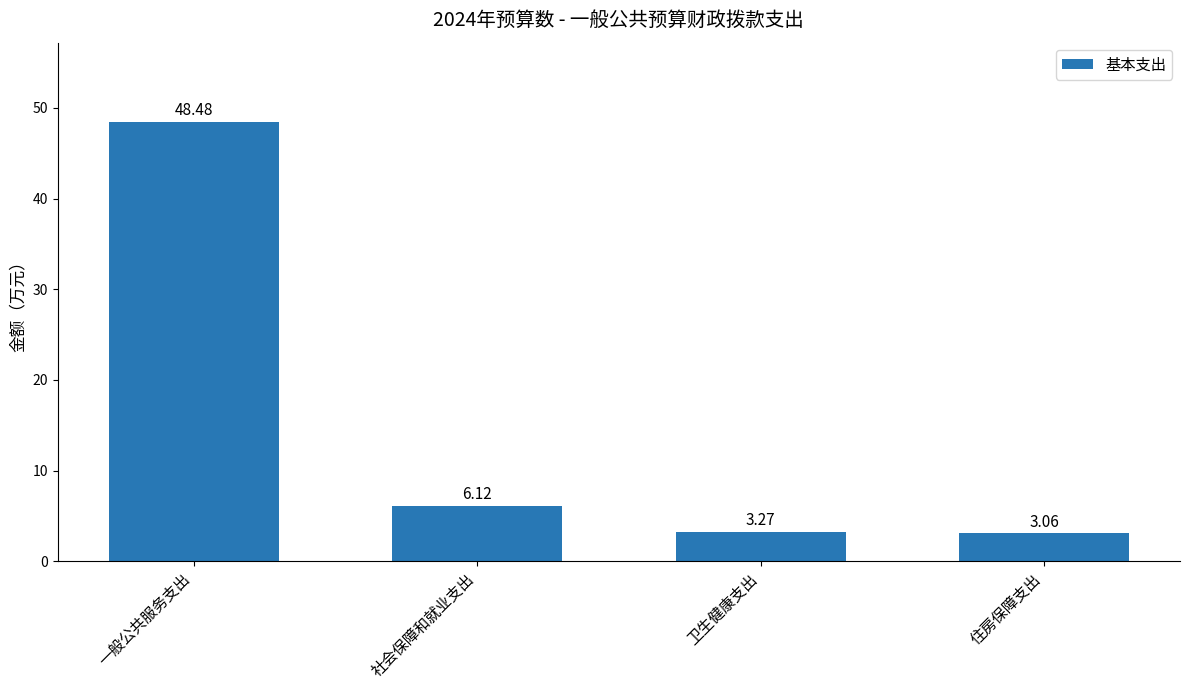

Does the chart contain any negative values?

No